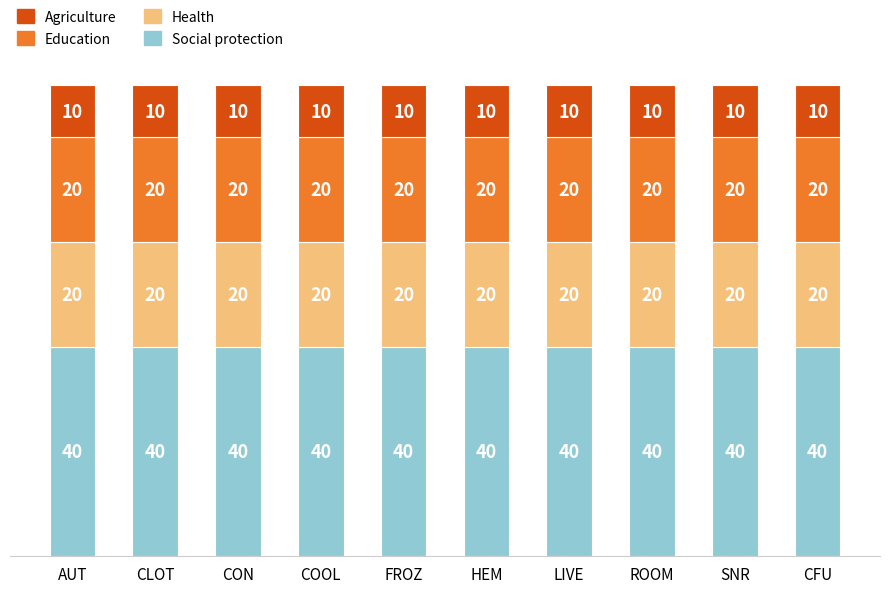

Does the chart contain any negative values?

No